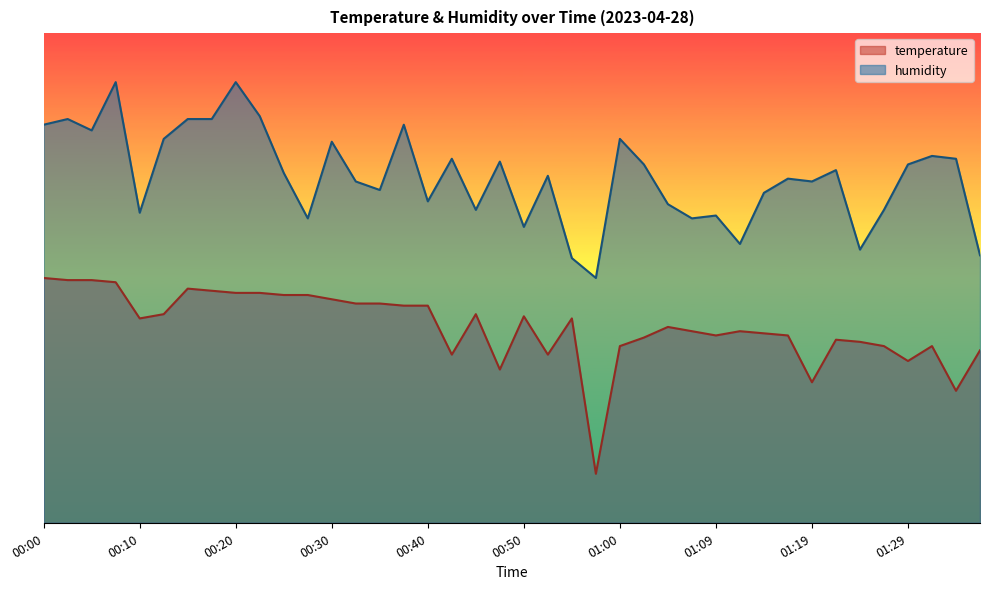

What is the difference between the highest and lowest values at 01:07?

23.0